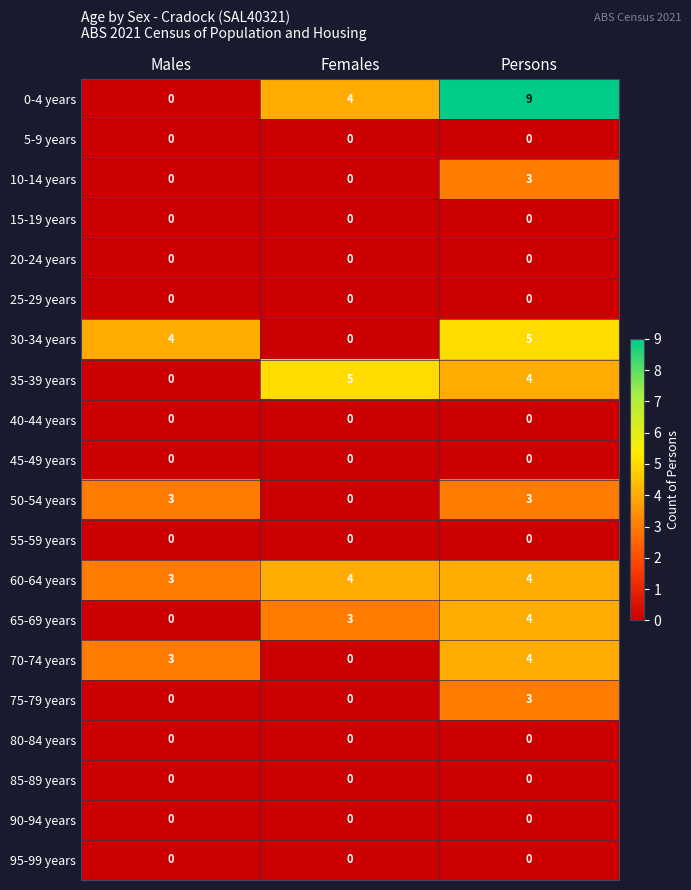

At which category is the sum across all series the highest?

Persons